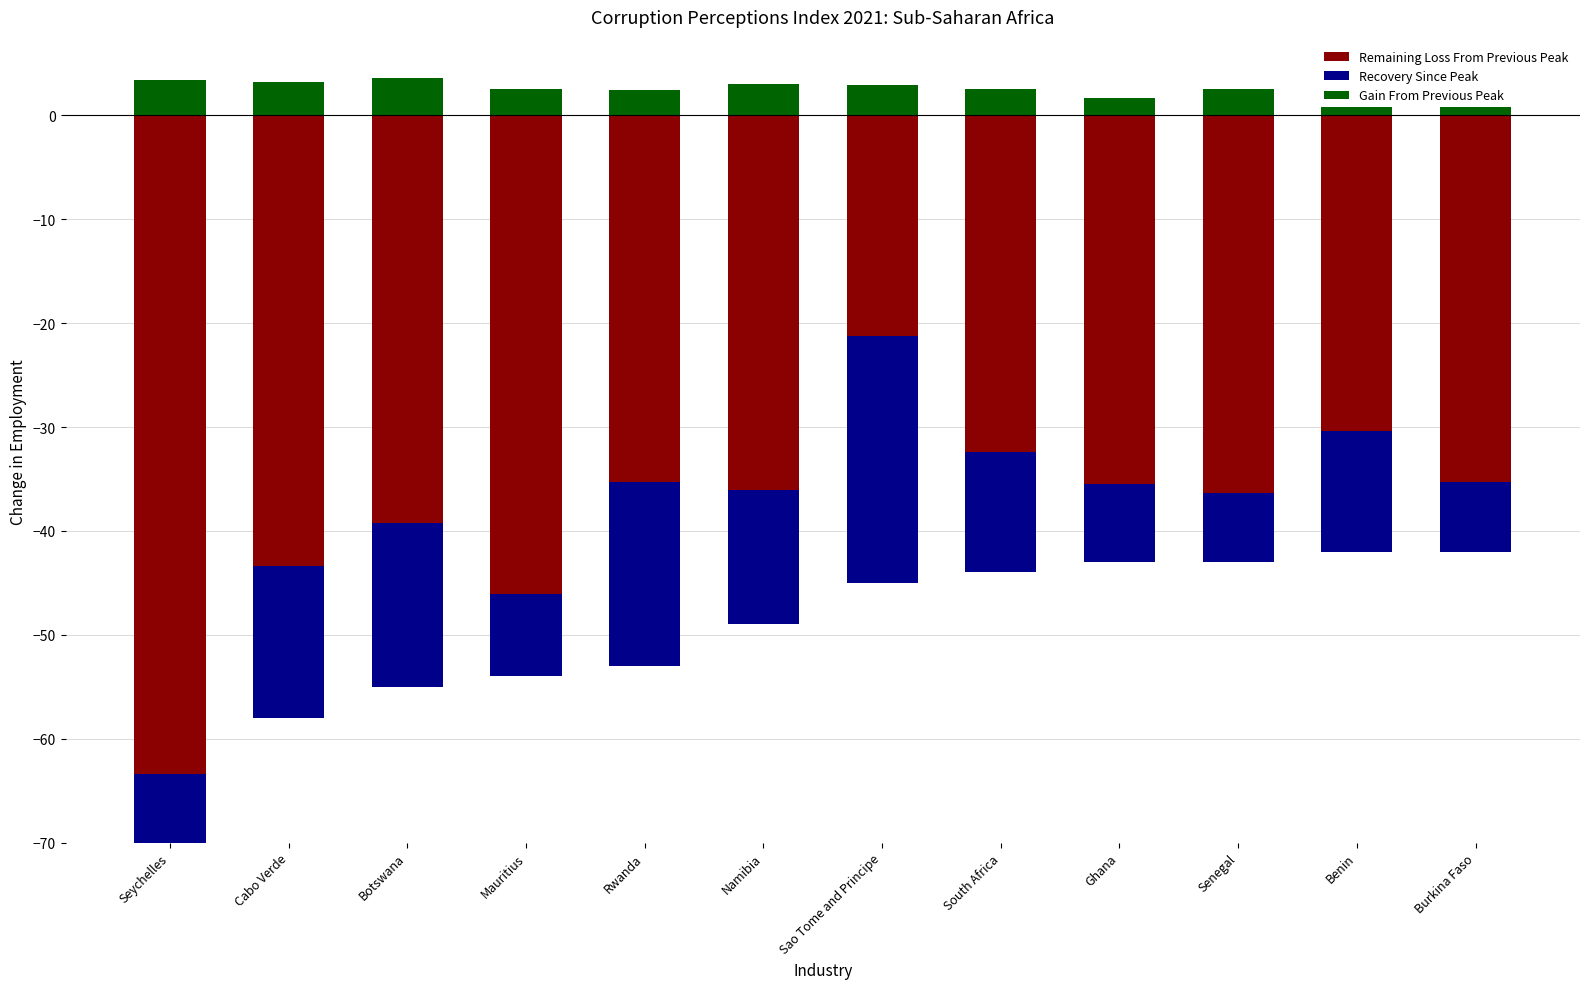

What are all the series names shown in the legend?

Remaining Loss From Previous Peak, Recovery Since Peak, Gain From Previous Peak